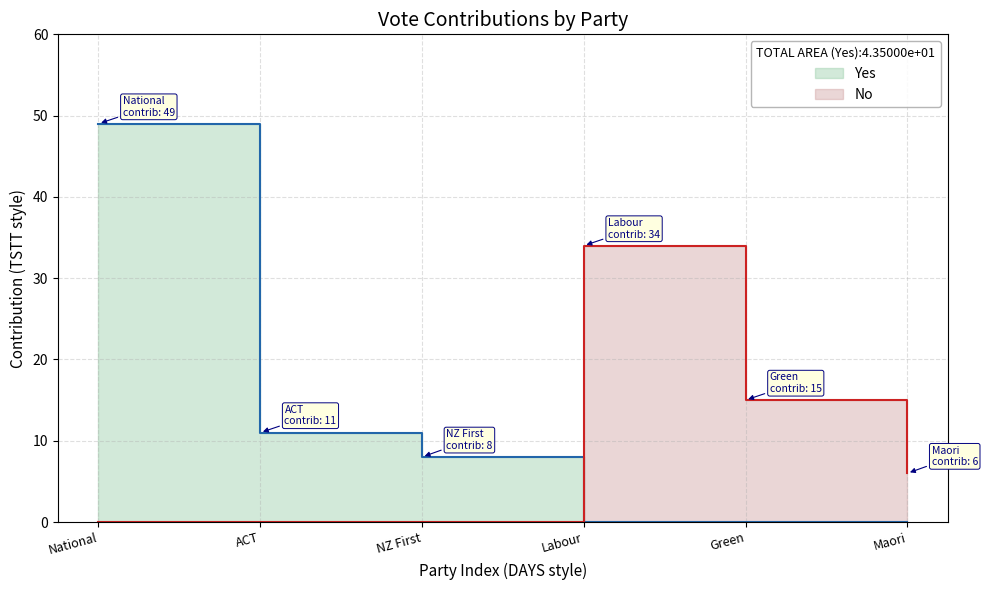

The value of Yes at Labour is 0. True or false?

True